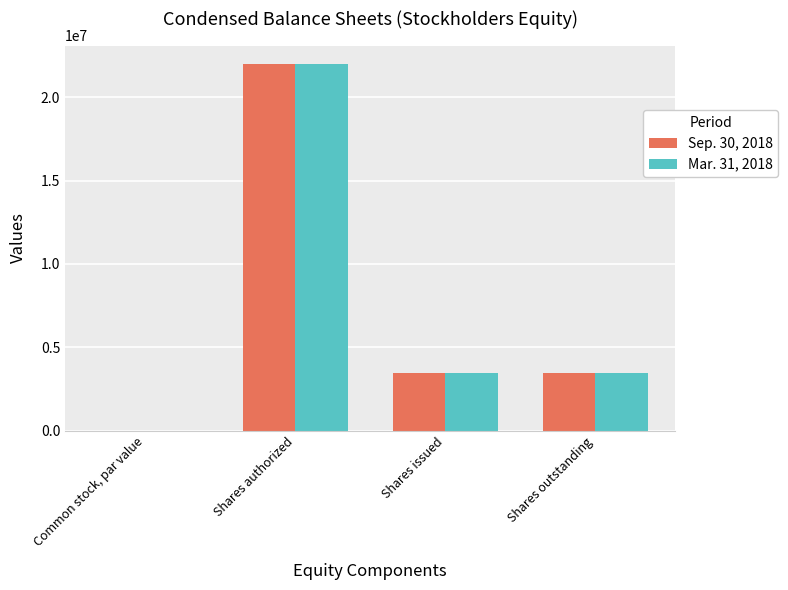

Reading right to left, extract all data points from this chart.

Sep. 30, 2018: 3461022	3461022	22000000	0
Mar. 31, 2018: 3461022	3461022	22000000	0